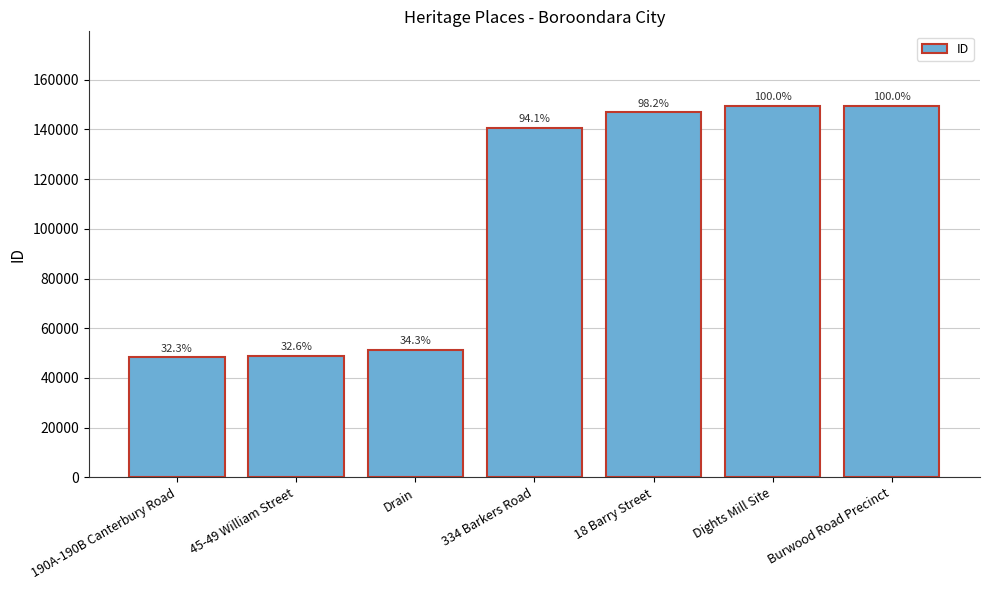

Reading left to right, transcribe all the data shown in this chart.

190A-190B Canterbury Road=48303	45-49 William Street=48821	Drain=51355	334 Barkers Road=140723	18 Barry Street=146925	Dights Mill Site=149585	Burwood Road Precinct=149586